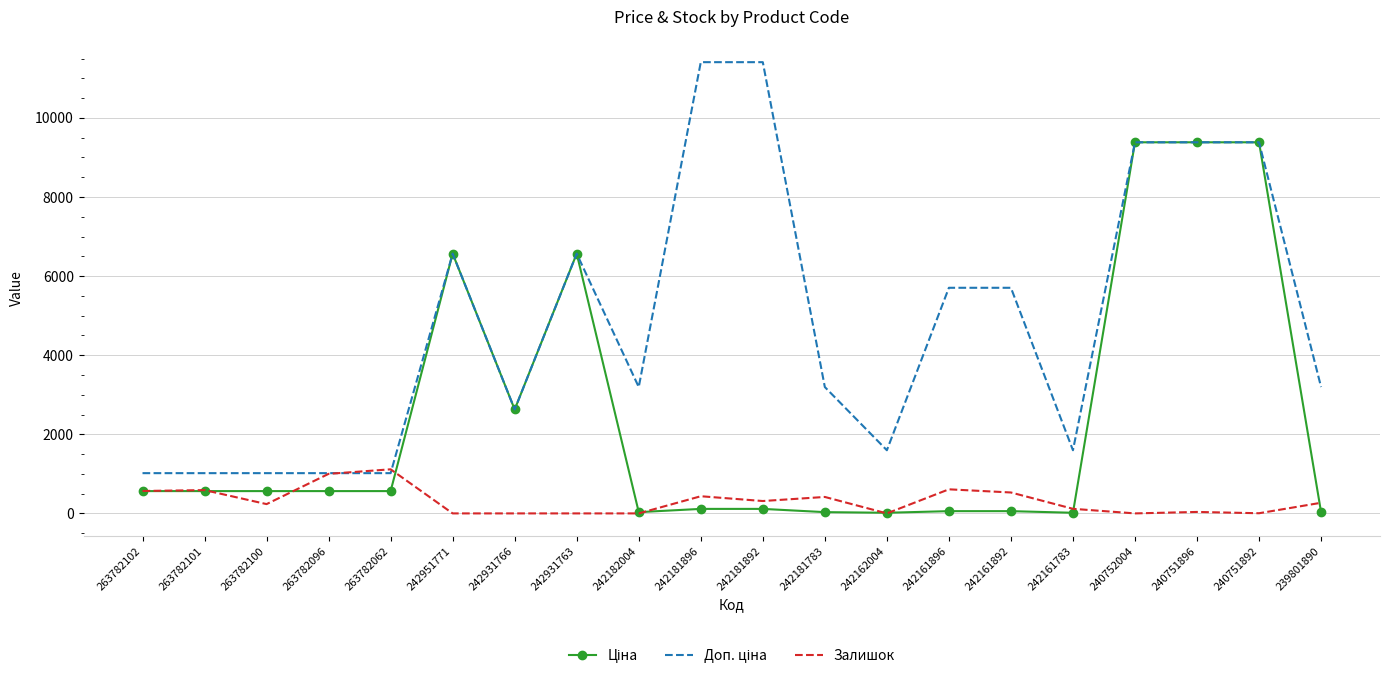

What is the greatest value displayed?

11410.0